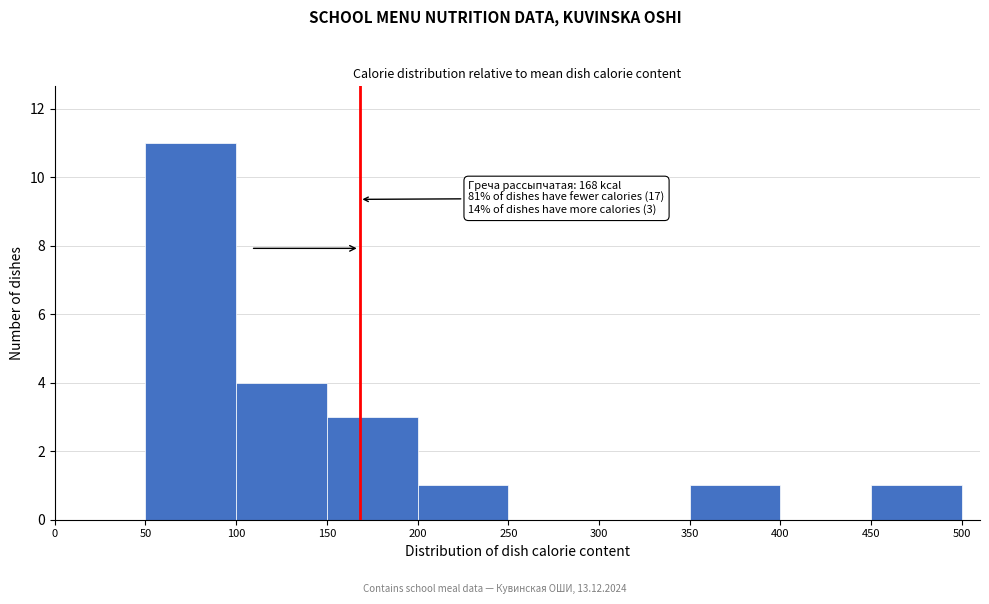

Which range on the x-axis has the tallest bar?

50 to 100